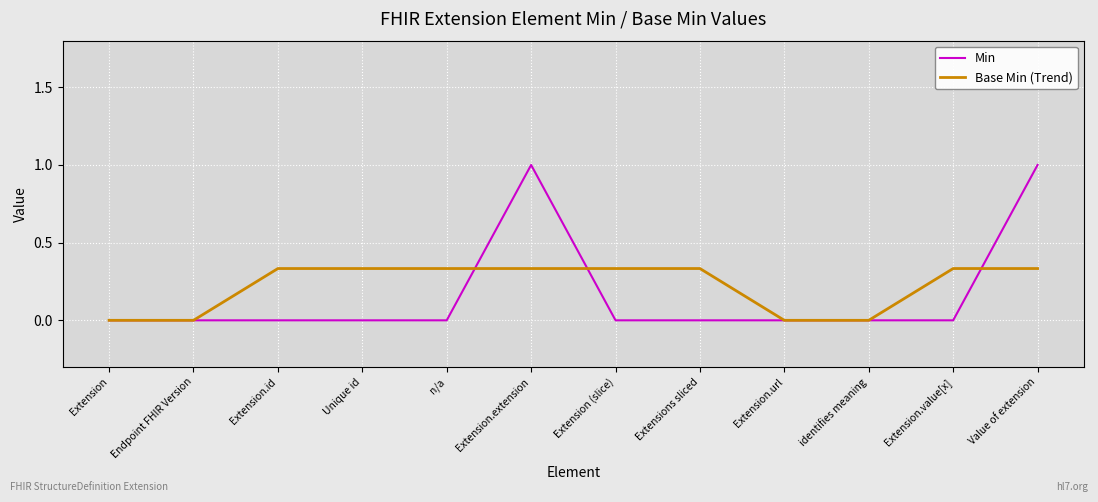

The Min series shows 0.4 at Extension (slice). True or false?

False